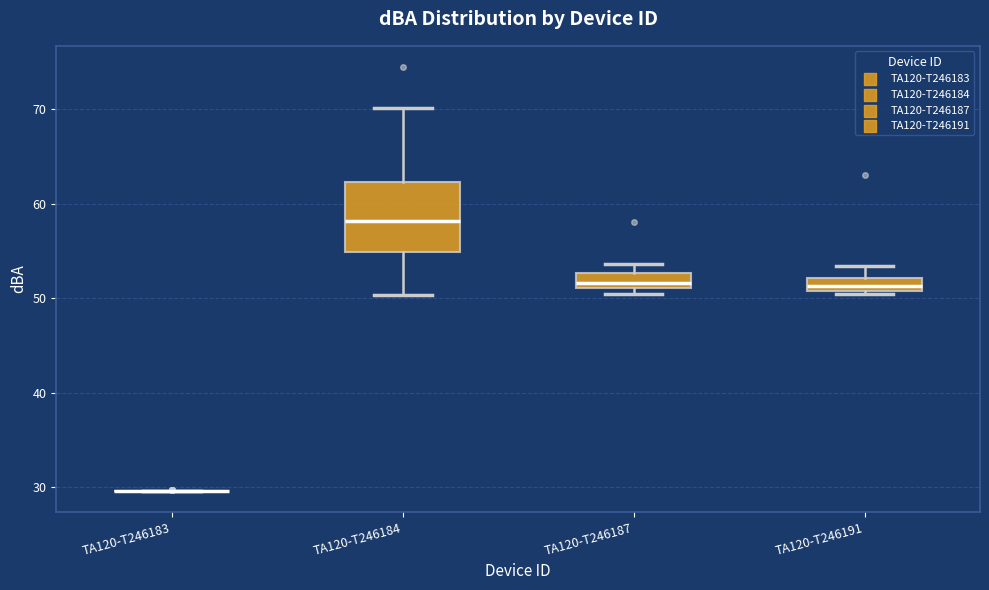

Comparing the boxes themselves (not the whiskers), which one is the tallest?

TA120-T246184